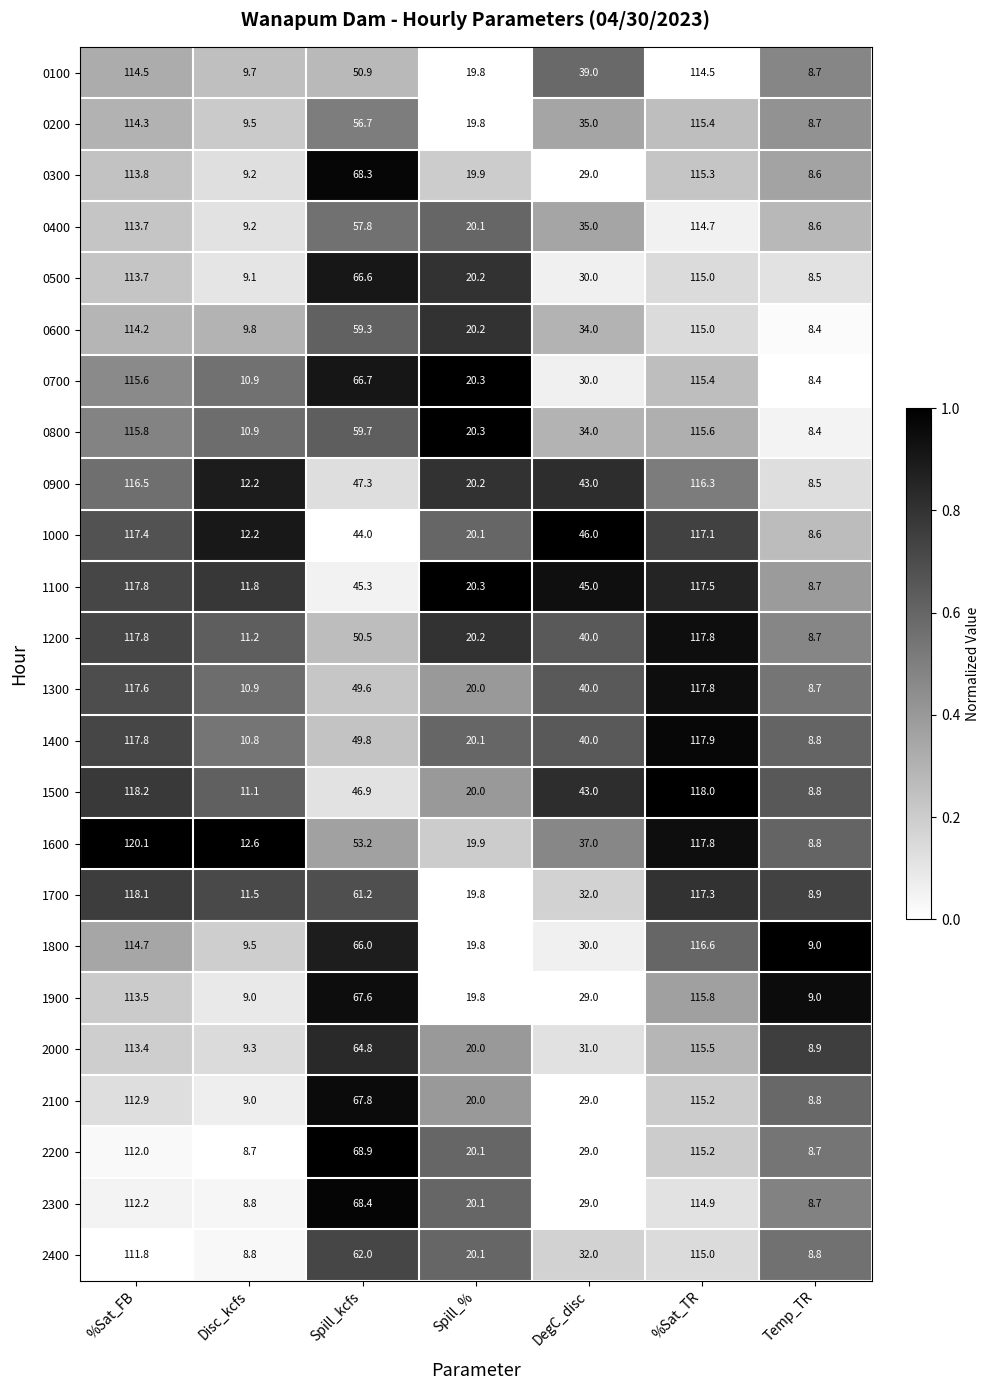

How many data points does each series have?

7